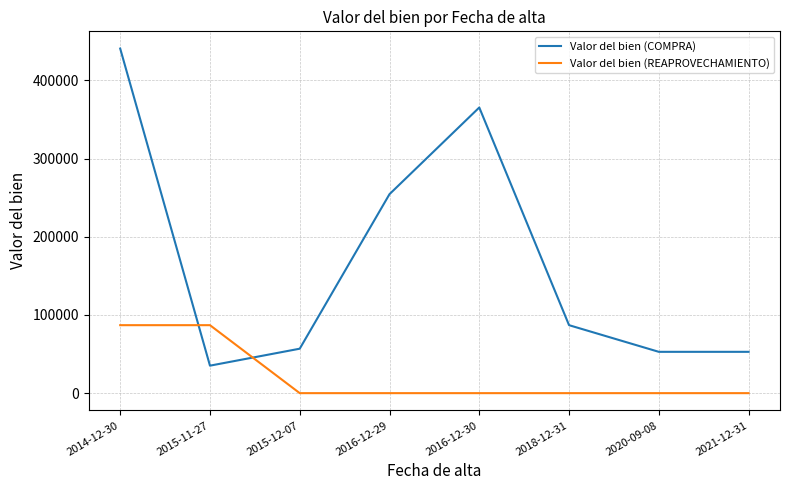

List the series in order of their peak value, lowest first.

Valor del bien (REAPROVECHAMIENTO), Valor del bien (COMPRA)